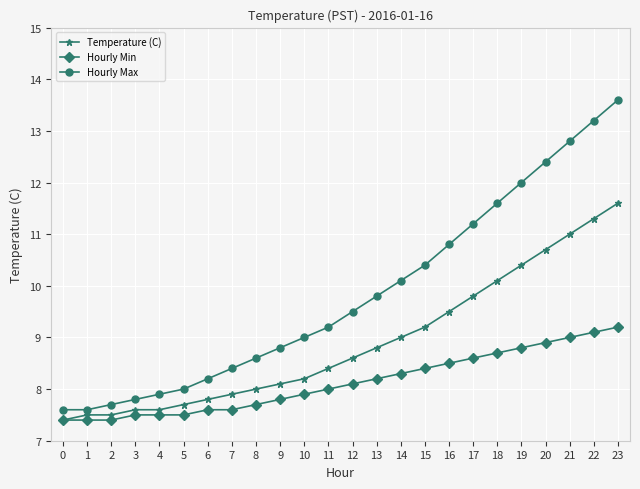

What is the lowest value of the Hourly Min series?

7.4